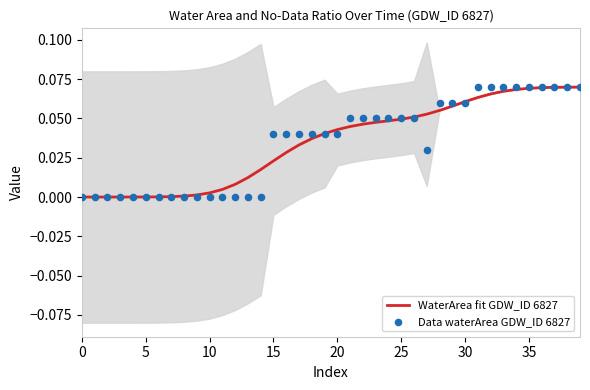

Which series reaches the maximum Y coordinate?

Data waterArea GDW_ID 6827